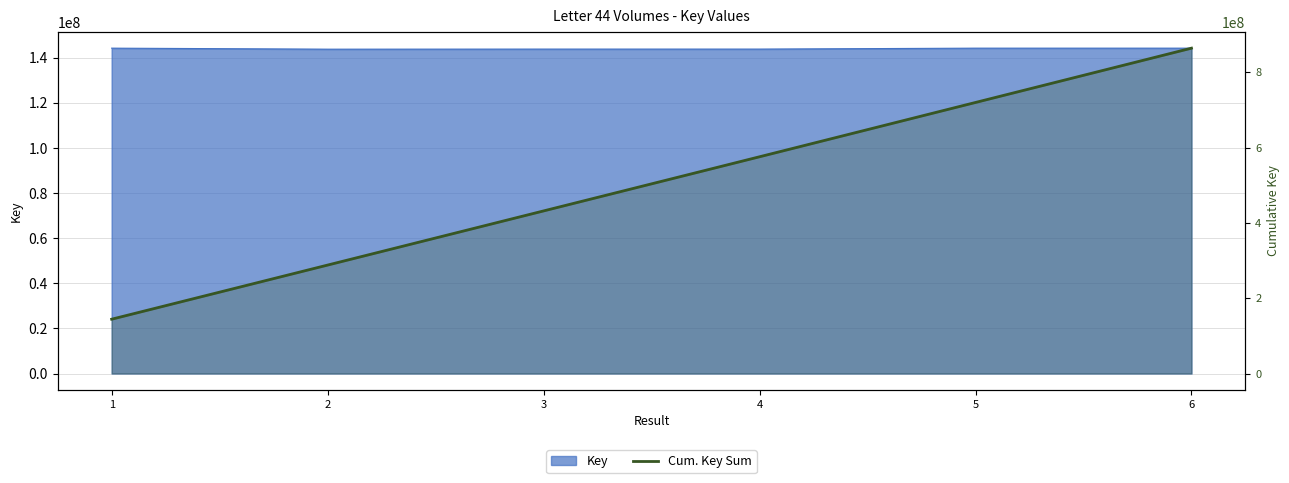

Is it true that the value at 4 is 575543091?

True